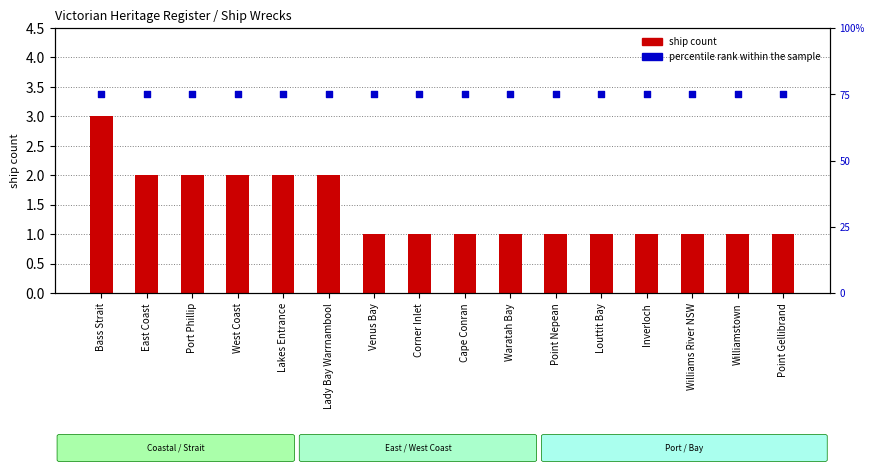

Which series reaches the maximum Y coordinate?

percentile rank within the sample